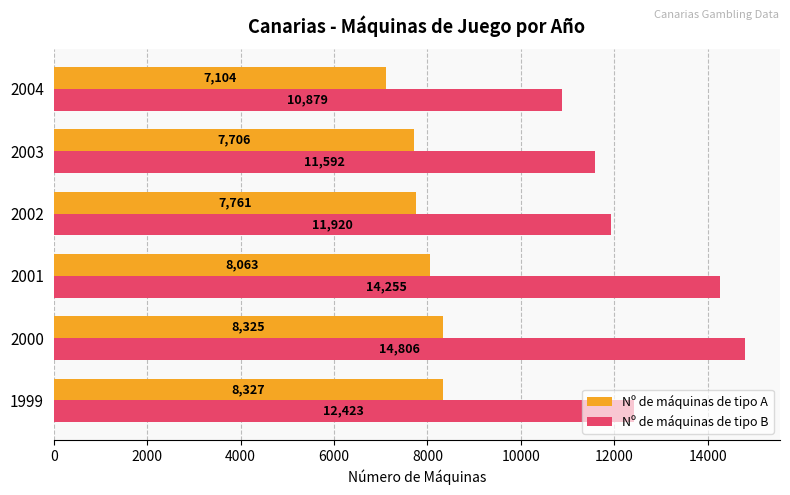

List the series in order of their peak value, lowest first.

Nº de máquinas de tipo A, Nº de máquinas de tipo B